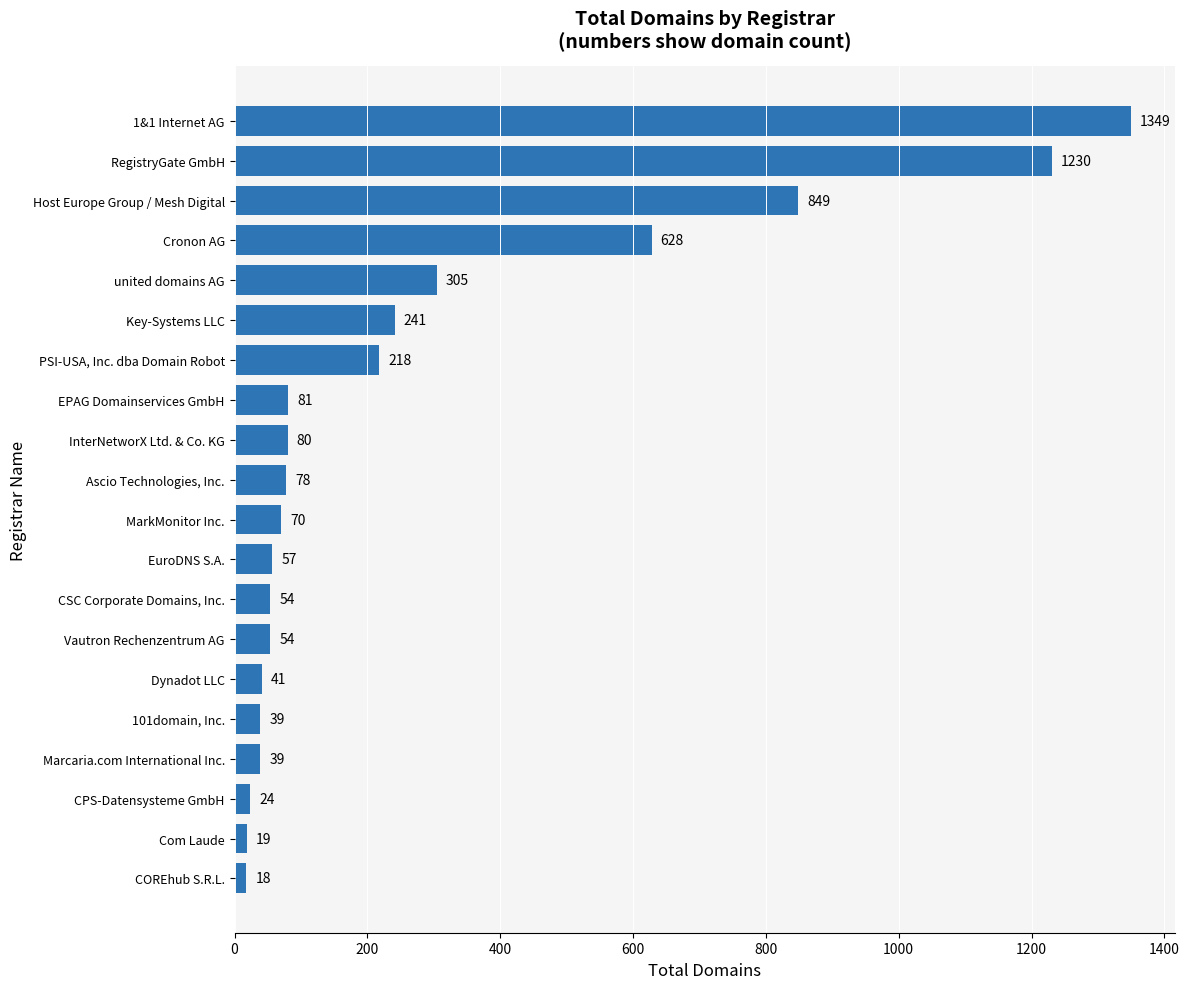

Reading top to bottom, extract all data points from this chart.

1349	1230	849	628	305	241	218	81	80	78	70	57	54	54	41	39	39	24	19	18